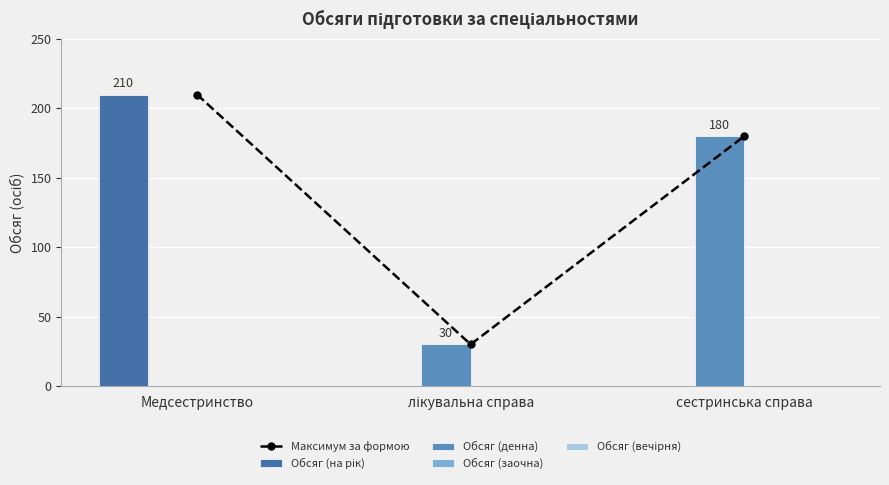

What are all the series names shown in the legend?

Максимум за формою, Обсяг (на рік), Обсяг (денна), Обсяг (заочна), Обсяг (вечірня)